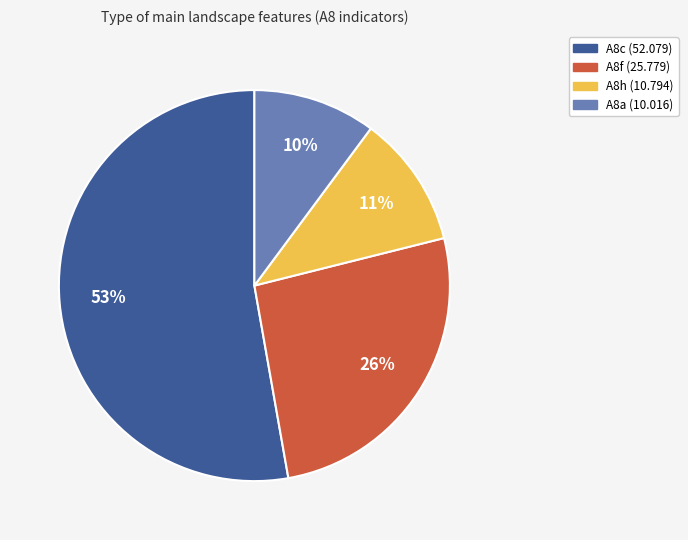

To the nearest percent, what is the combined percentage of A8a (10.016) and A8f (25.779)?

36%